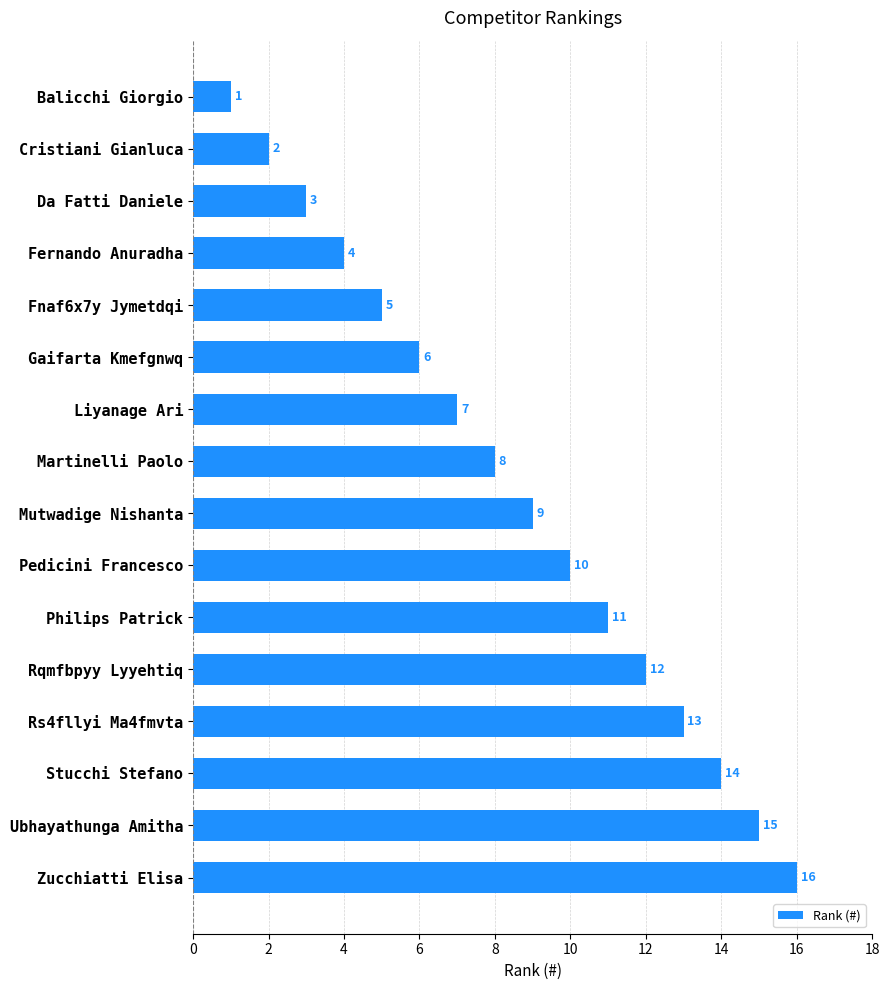

Does the chart contain stacked bars?

No